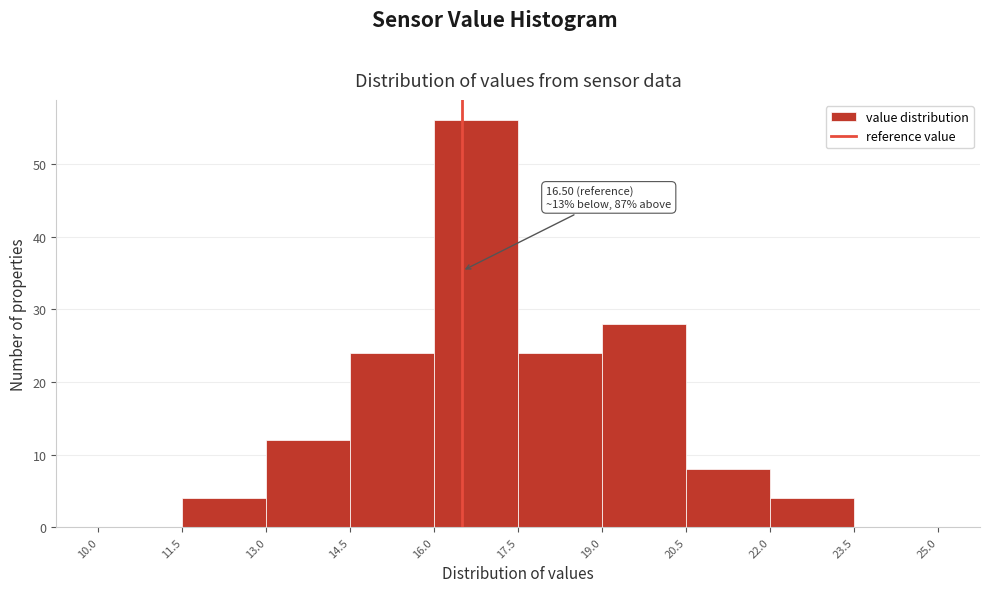

Which range on the x-axis has the tallest bar?

16.0 to 17.5